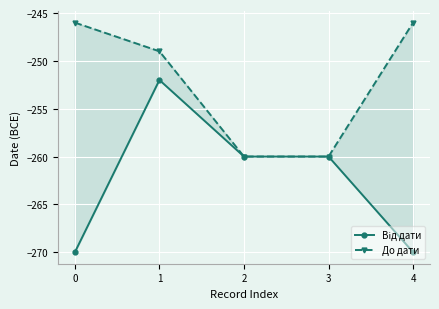

The value of До дати at 4 is -246. True or false?

True